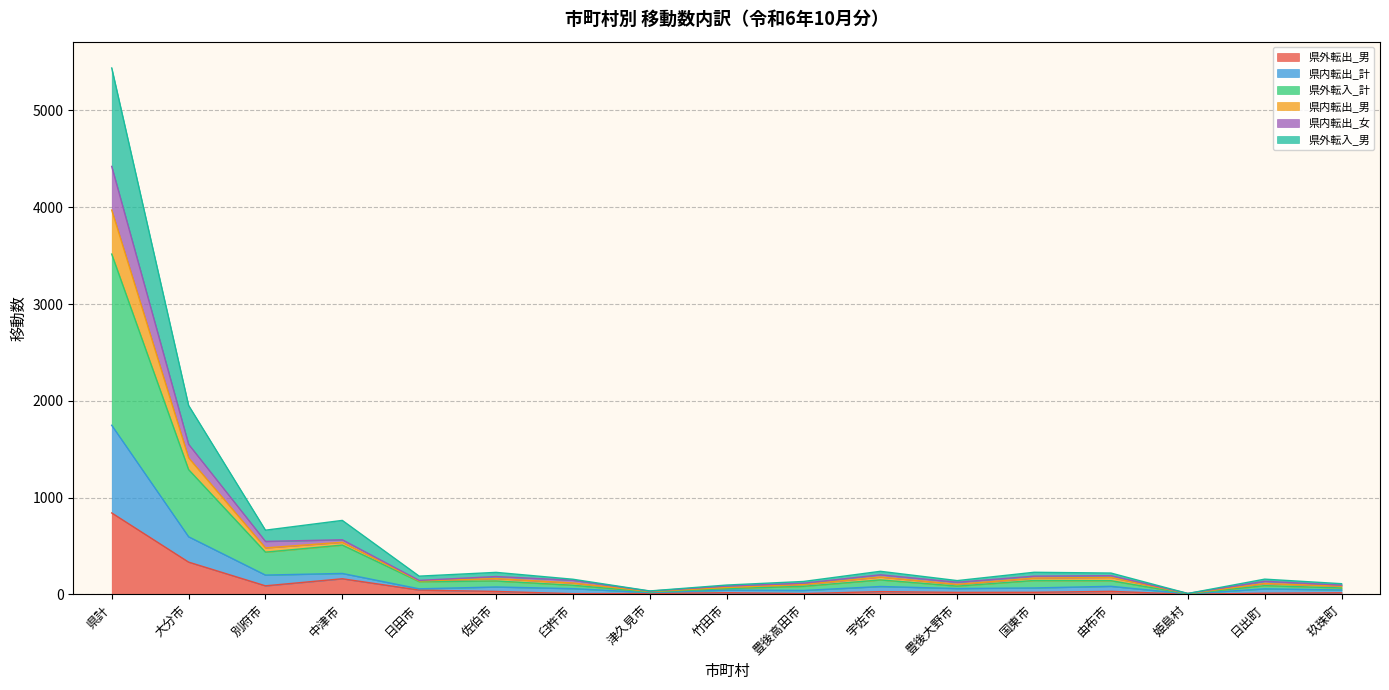

At which category is the sum across all series the highest?

県計